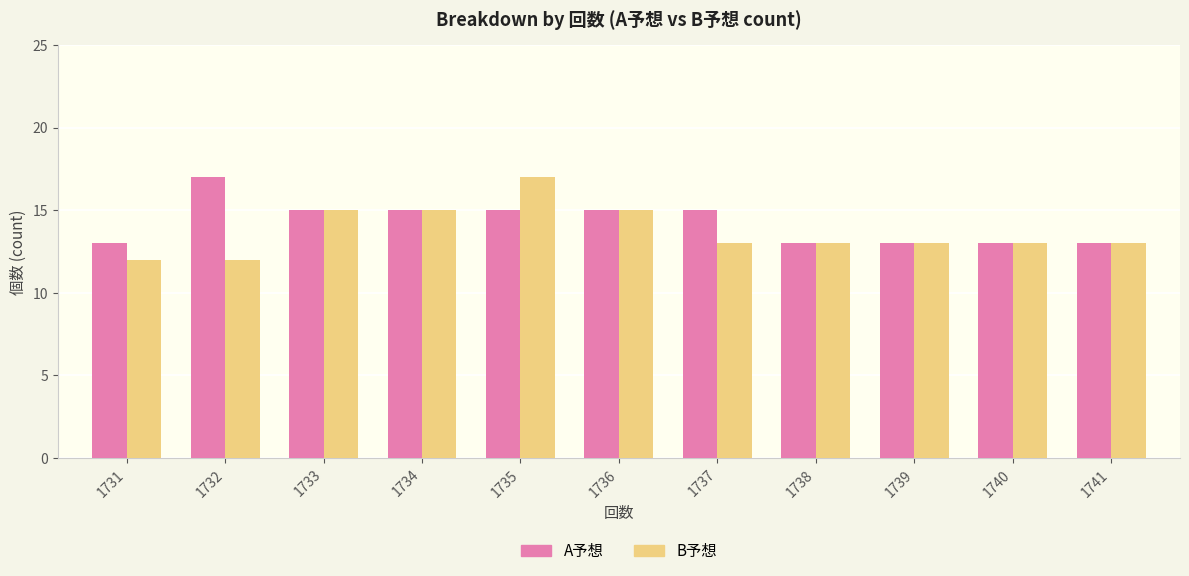

List the series in order of their overall mean, highest first.

A予想, B予想